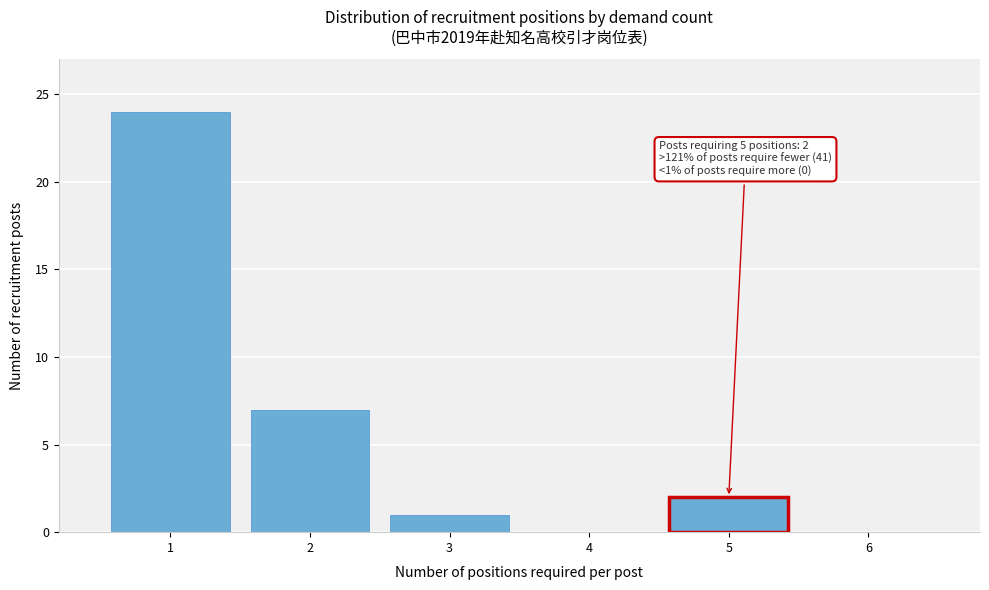

Reading right to left, extract all data points from this chart.

6=0	5=2	4=0	3=1	2=7	1=24